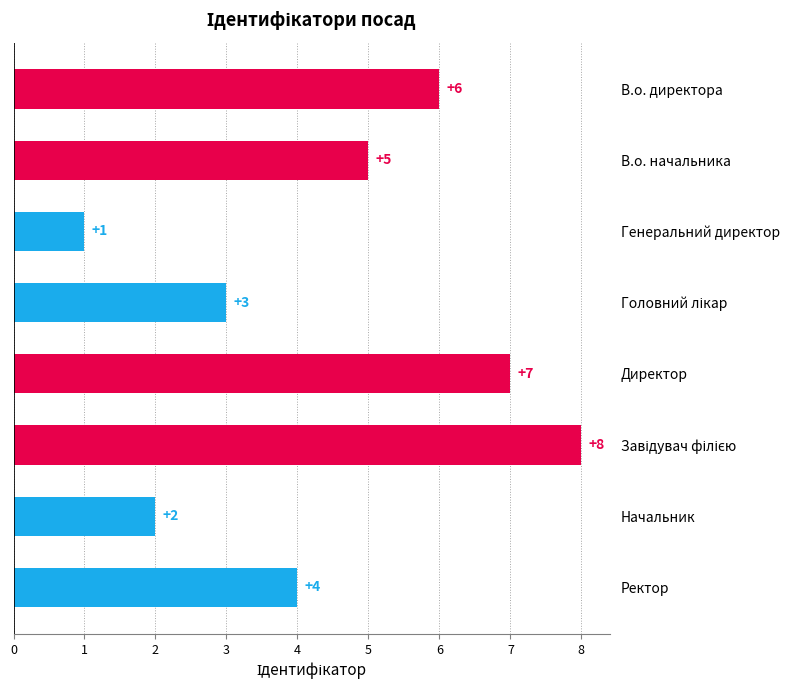

Which has a higher value, Директор or Начальник?

Директор